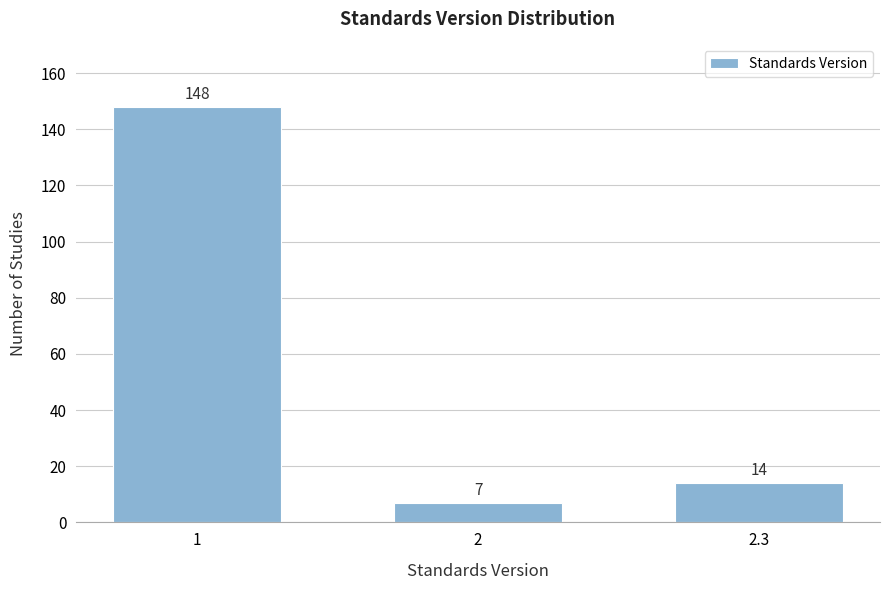

Reading left to right, what are all the values shown in this chart?

1=148	2=7	2.3=14